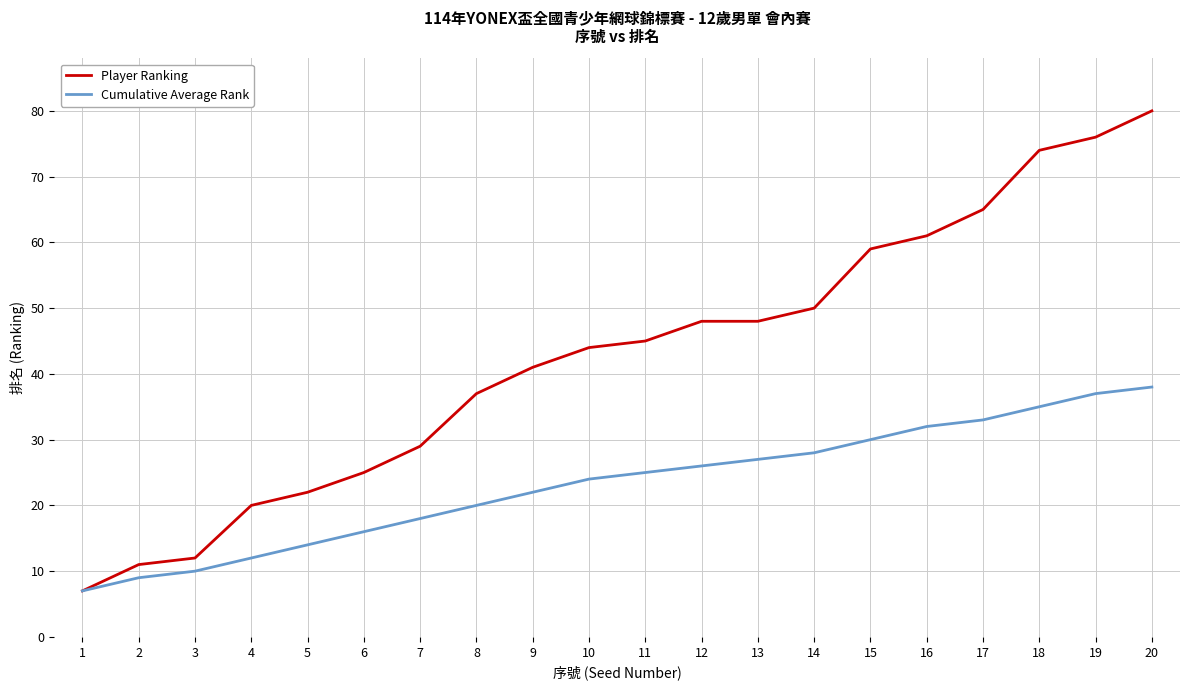

What is the spread (max minus min) of values at 17?

32